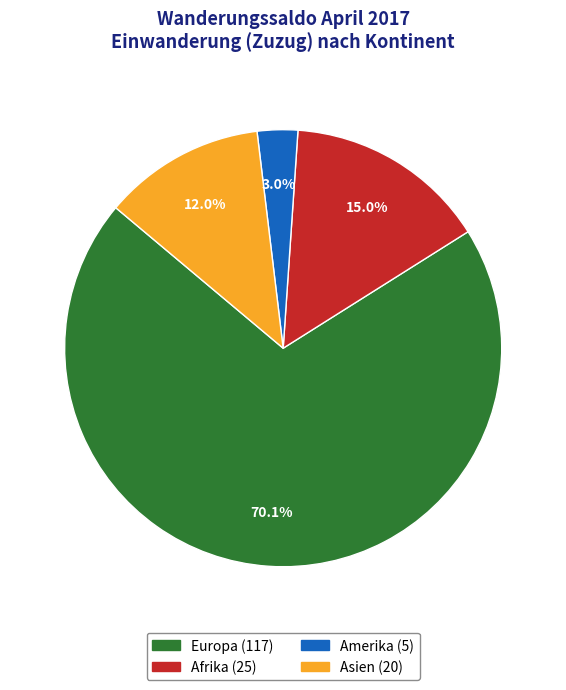

Is there a majority slice in this chart?

Yes